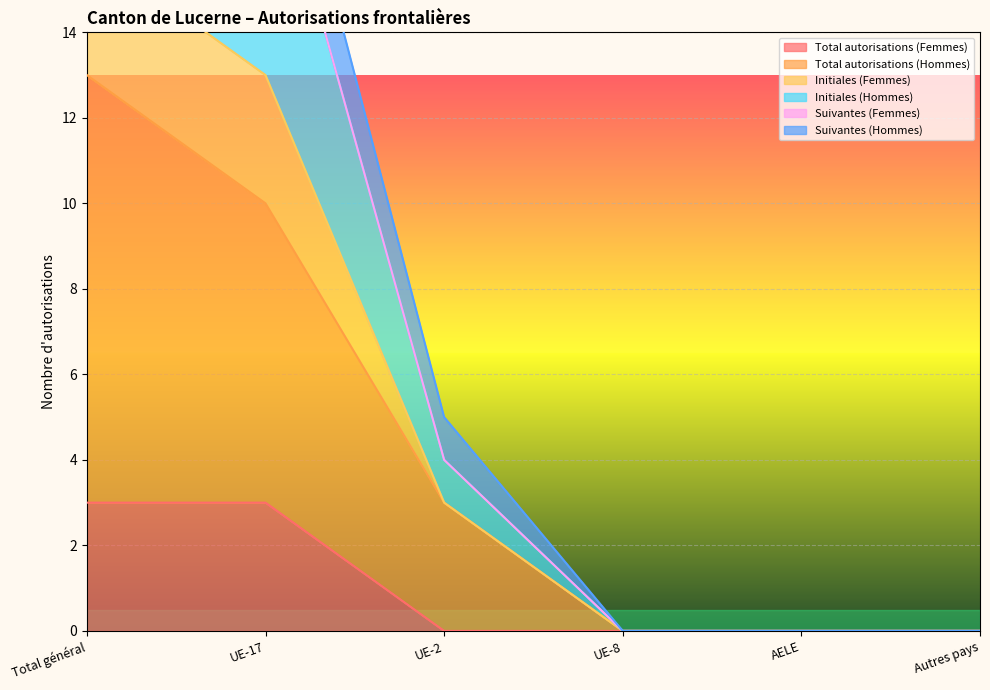

How many data points does each series have?

6